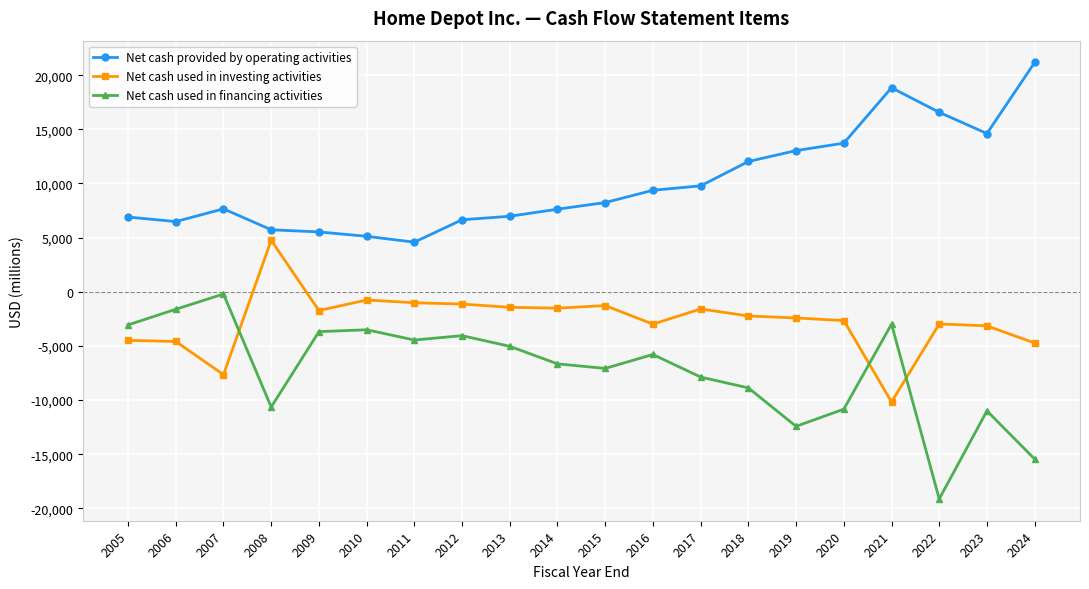

What is the sum of all Net cash used in investing activities values?

-53659